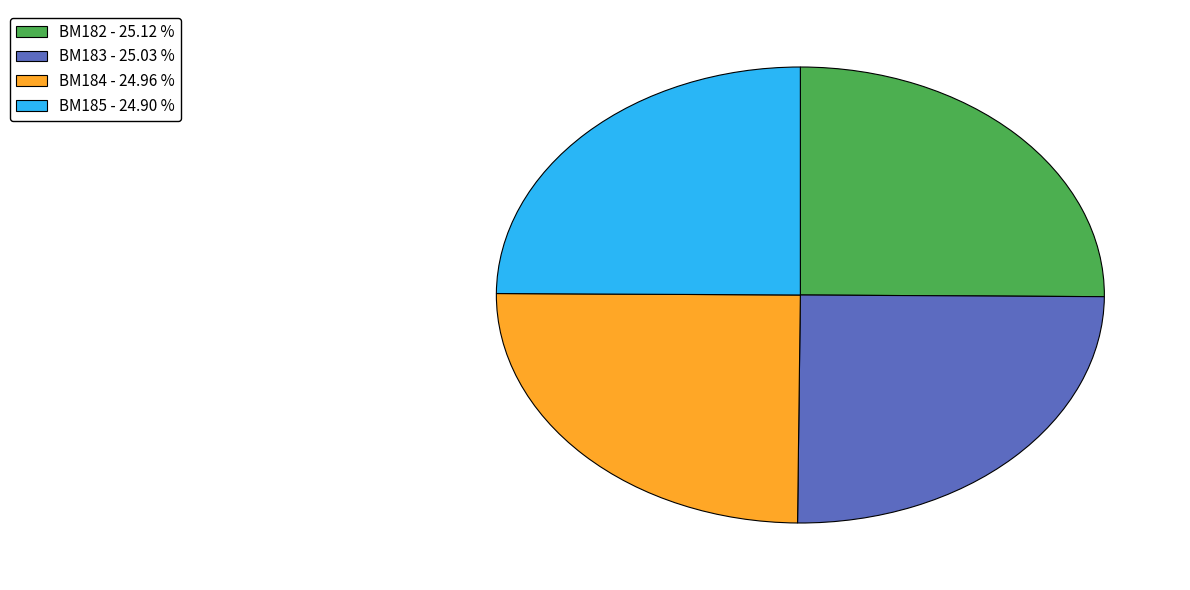

What is the ratio of the value at BM182 - 25.12 % to the value at BM184 - 24.96 %?

1.0